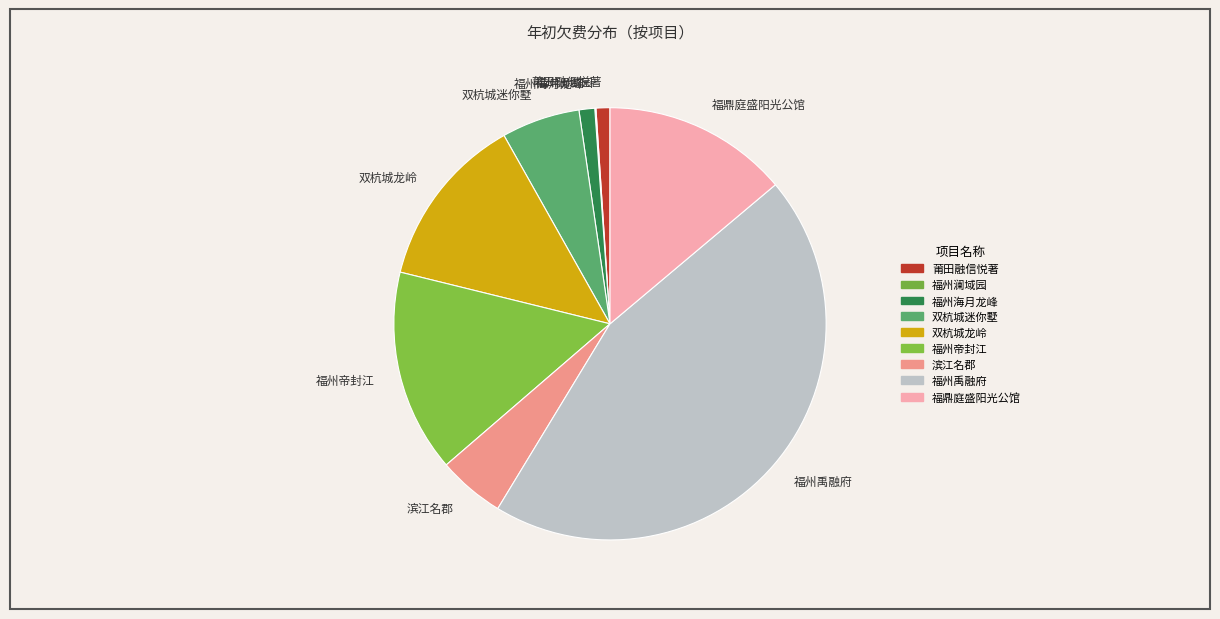

Is the sum of 福州海月龙峰 and 福鼎庭盛阳光公馆 greater than half?

No